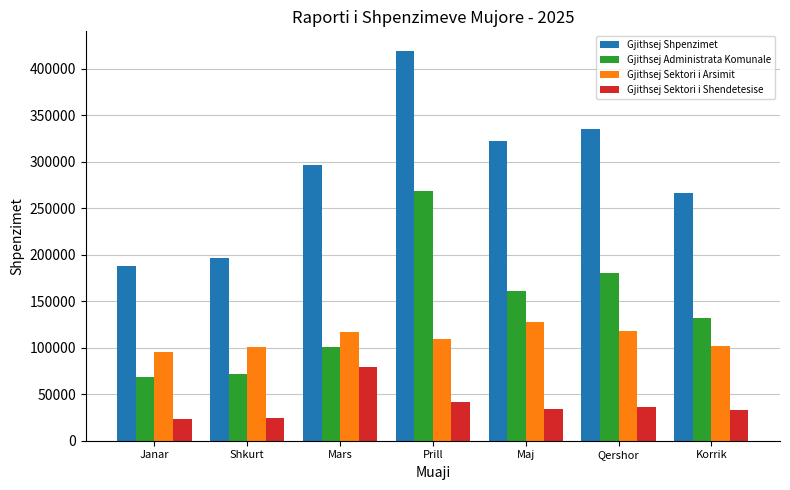

What position from the left is Korrik?

7